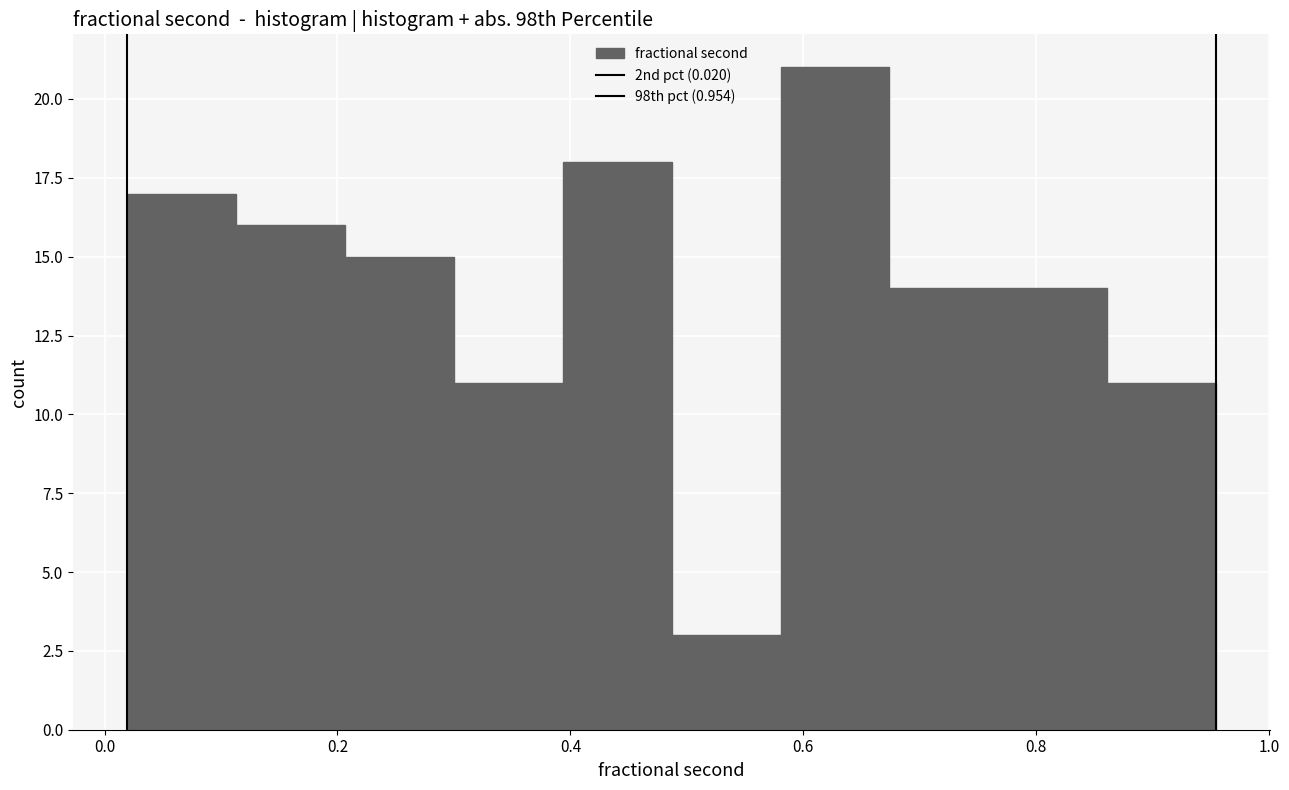

Reading left to right, list every bar in this chart as the range it spans on the x-axis followed by its height. Neither the bar edges nor the heights are printed on the chart, so give them approximately, as read against the axes.

0.02 to 0.12: 17
0.12 to 0.20: 16
0.20 to 0.30: 15
0.30 to 0.40: 11
0.40 to 0.48: 18
0.48 to 0.58: 3
0.58 to 0.68: 21
0.68 to 0.76: 14
0.76 to 0.86: 14
0.86 to 0.96: 11